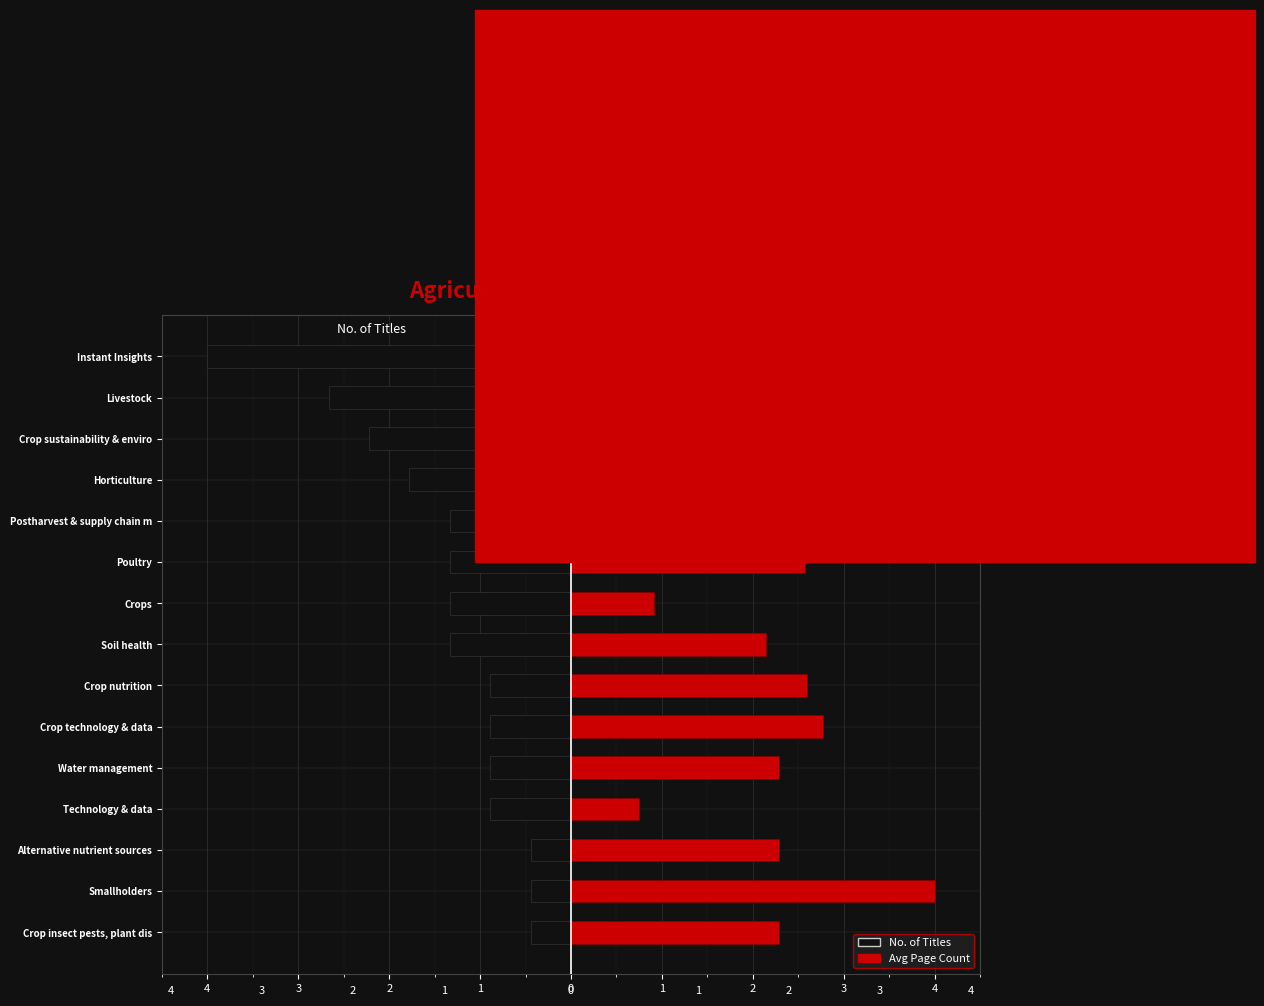

Which series has the largest range (max minus min)?

No. of Titles (left)